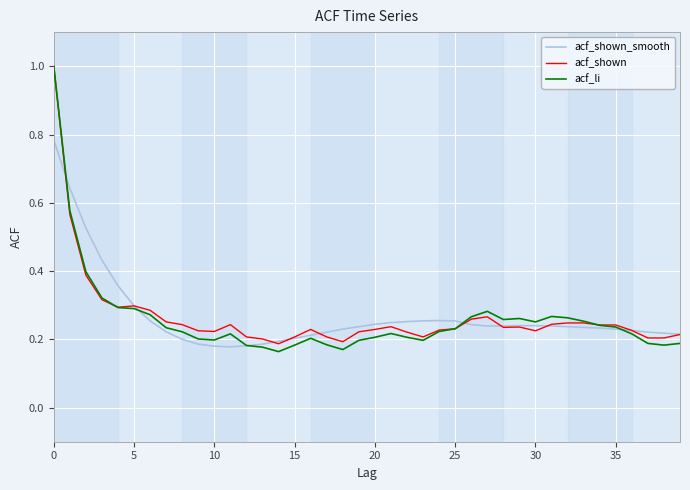

Which series has the largest range (max minus min)?

acf_li